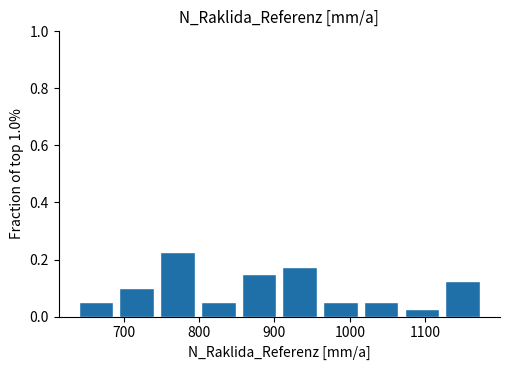

Reading left to right, list every bar in this chart as the range it spans on the x-axis followed by its height. Neither the bar edges nor the heights are printed on the chart, so give them approximately, as read against the axes.

640 to 690: 0.06
690 to 740: 0.10
740 to 800: 0.22
800 to 850: 0.06
850 to 910: 0.16
910 to 960: 0.18
960 to 1010: 0.06
1010 to 1070: 0.06
1070 to 1120: 0.02
1120 to 1180: 0.12